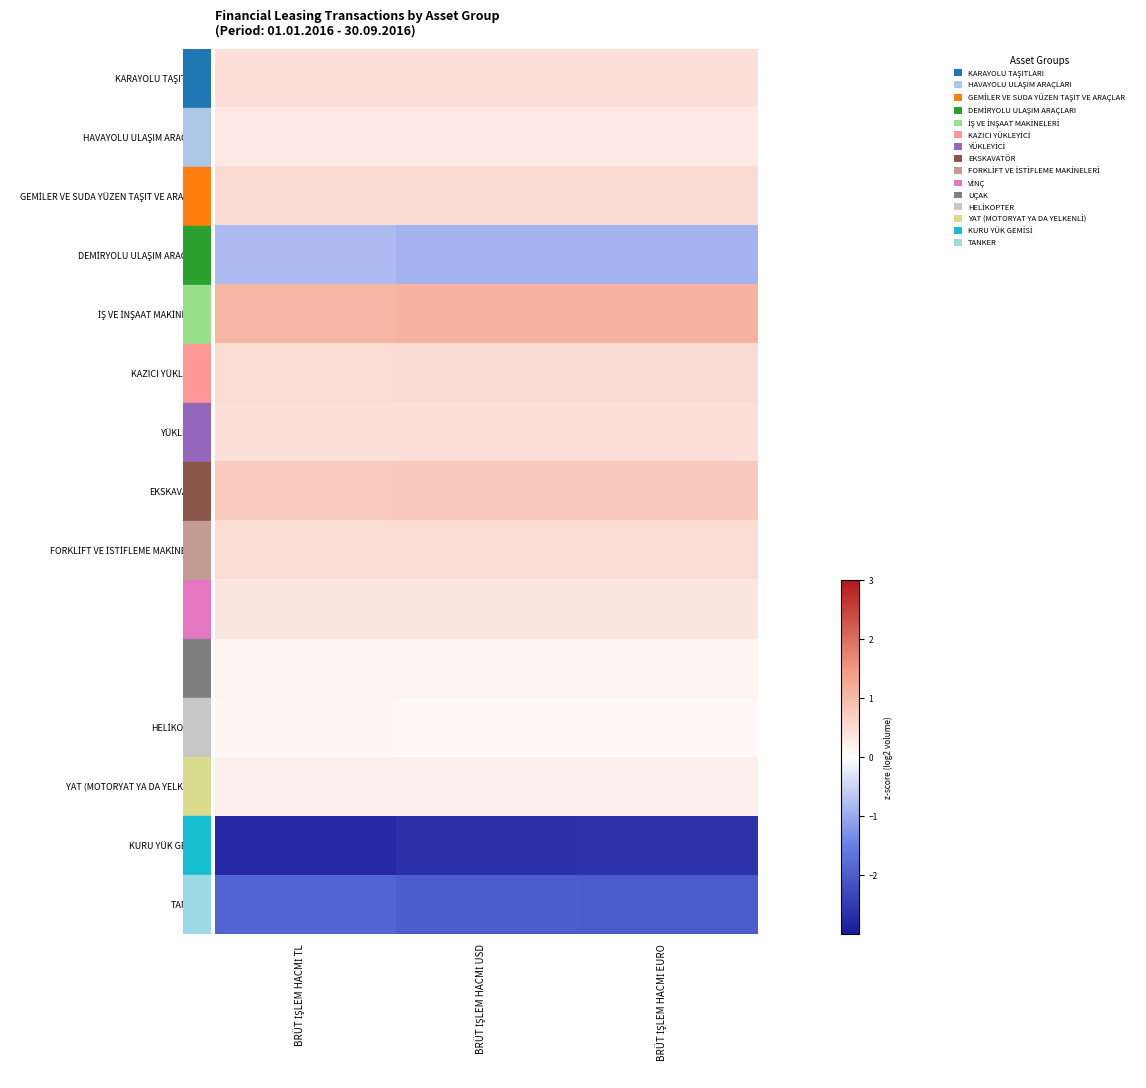

At which category does the chart reach its minimum across all series?

BRÜT İŞLEM HACMİ TL